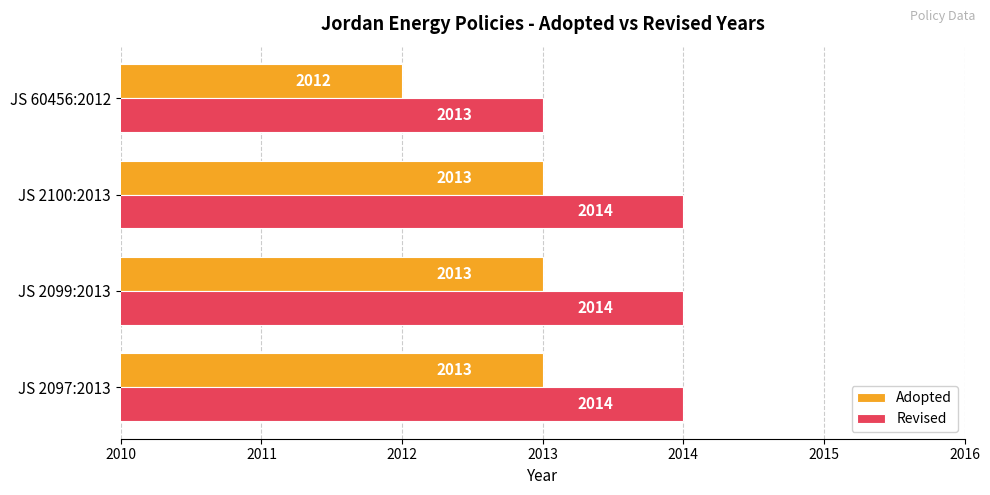

At how many categories does at least one series exceed 2012?

4